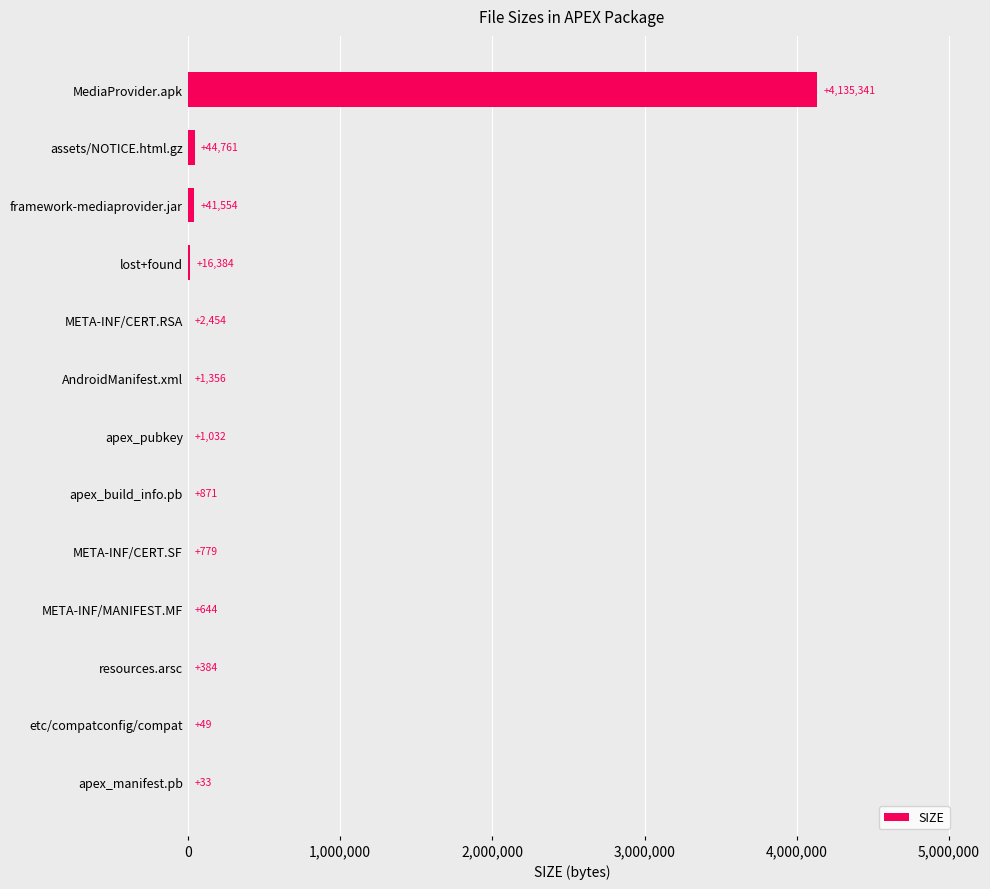

Which category has the highest value across all series?

MediaProvider.apk